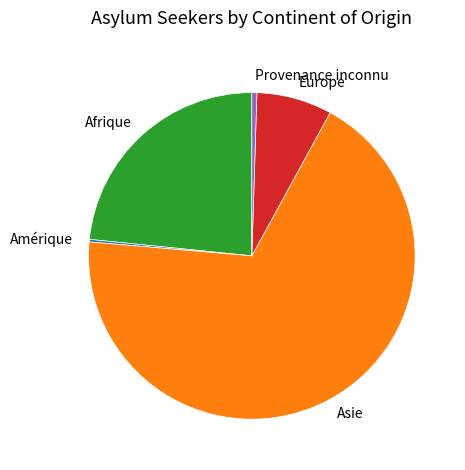

Which category has the biggest portion of the pie?

Asie